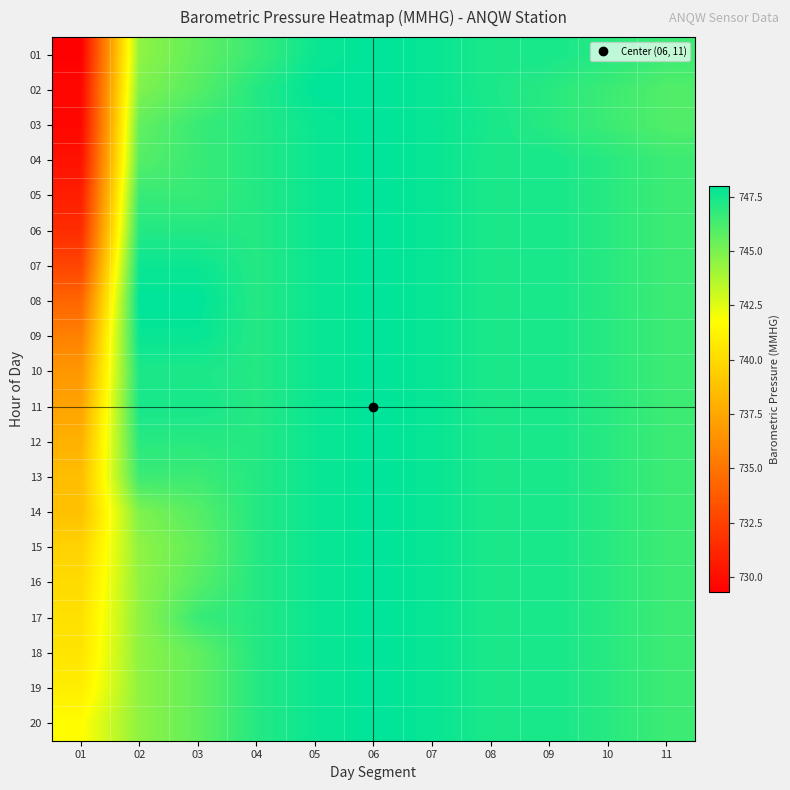

Reading left to right, what are all the values shown in this chart?

01: 01=729.3	02=744.5	03=745.6	04=746.6	05=747.7	06=748.0	07=747.8	08=747.3	09=747.4	10=747.0	11=746.5
02: 01=729.7	02=744.9	03=745.9	04=747.1	05=748.0	06=748.0	07=747.8	08=747.3	09=747.0	10=746.5	11=746.0
03: 01=729.7	02=745.6	03=746.6	04=747.1	05=747.7	06=748.0	07=747.8	08=747.4	09=747.0	10=746.5	11=746.0
04: 01=730.2	02=745.9	03=746.6	04=747.1	05=747.7	06=748.0	07=747.8	08=747.3	09=747.4	10=747.0	11=746.5
05: 01=730.8	02=746.6	03=746.6	04=747.1	05=747.7	06=748.0	07=747.8	08=747.3	09=747.4	10=747.0	11=746.5
06: 01=731.5	02=747.1	03=747.1	04=747.1	05=747.7	06=748.0	07=747.8	08=747.3	09=747.4	10=747.0	11=746.5
07: 01=732.7	02=747.7	03=747.7	04=747.1	05=747.7	06=748.0	07=747.8	08=747.3	09=747.4	10=747.0	11=746.5
08: 01=734.3	02=748.0	03=748.0	04=747.1	05=747.7	06=748.0	07=747.8	08=747.3	09=747.4	10=747.0	11=746.5
09: 01=735.6	02=747.8	03=747.8	04=747.1	05=747.7	06=748.0	07=747.8	08=747.3	09=747.4	10=747.0	11=746.5
10: 01=736.7	02=747.3	03=747.3	04=747.1	05=747.7	06=748.0	07=747.8	08=747.3	09=747.4	10=747.0	11=746.5
11: 01=737.3	02=747.4	03=747.4	04=747.1	05=747.7	06=748.0	07=747.8	08=747.3	09=747.4	10=747.0	11=746.5
12: 01=738.0	02=747.0	03=747.0	04=747.1	05=747.7	06=748.0	07=747.8	08=747.3	09=747.4	10=747.0	11=746.5
13: 01=738.6	02=746.5	03=746.5	04=747.1	05=747.7	06=748.0	07=747.8	08=747.3	09=747.4	10=747.0	11=746.5
14: 01=738.7	02=744.9	03=745.9	04=747.1	05=747.7	06=748.0	07=747.8	08=747.3	09=747.4	10=747.0	11=746.5
15: 01=739.6	02=744.5	03=745.6	04=747.1	05=747.7	06=748.0	07=747.8	08=747.3	09=747.4	10=747.0	11=746.5
16: 01=740.0	02=744.5	03=745.9	04=747.1	05=747.7	06=748.0	07=747.8	08=747.3	09=747.4	10=747.0	11=746.5
17: 01=740.3	02=744.5	03=746.6	04=747.1	05=747.7	06=748.0	07=747.8	08=747.3	09=747.4	10=747.0	11=746.5
18: 01=740.5	02=744.5	03=745.6	04=747.1	05=747.7	06=748.0	07=747.8	08=747.3	09=747.4	10=747.0	11=746.5
19: 01=740.9	02=744.5	03=745.6	04=747.1	05=747.7	06=748.0	07=747.8	08=747.3	09=747.4	10=747.0	11=746.5
20: 01=741.7	02=744.5	03=745.6	04=747.1	05=747.7	06=748.0	07=747.8	08=747.3	09=747.4	10=747.0	11=746.5